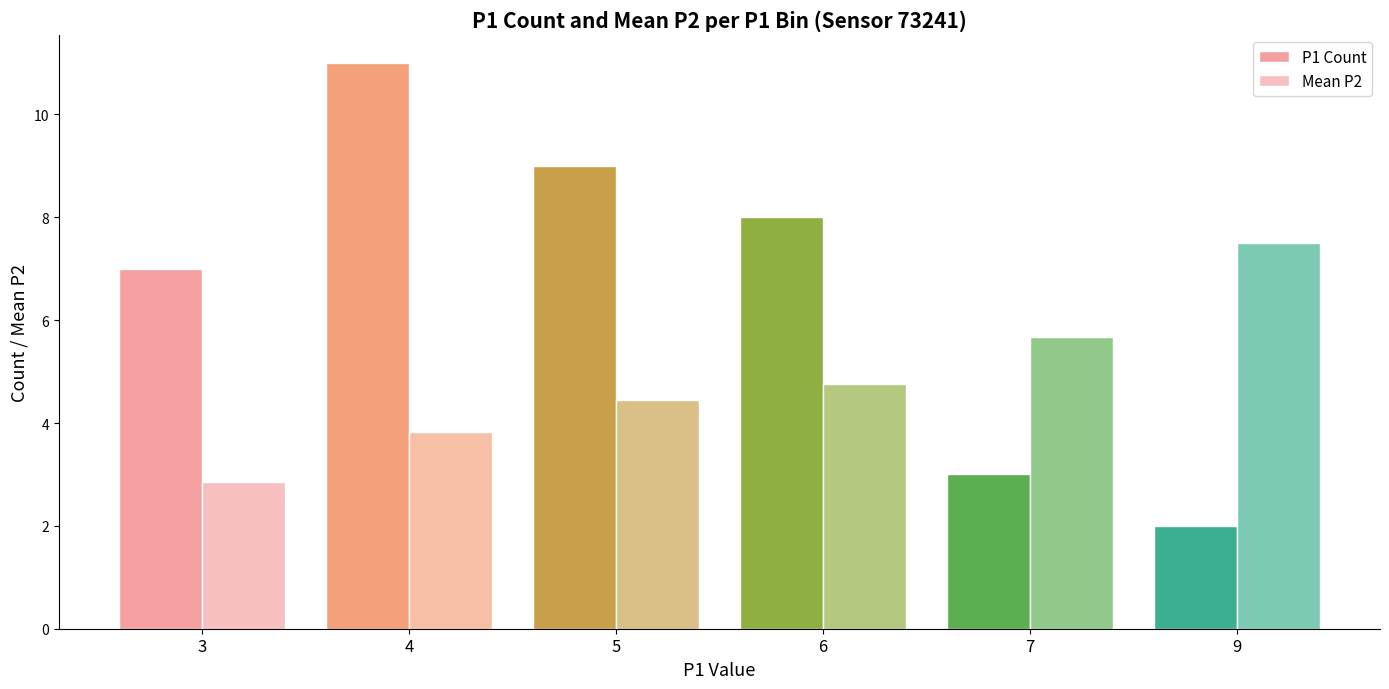

Count the number of data series in this chart.

2